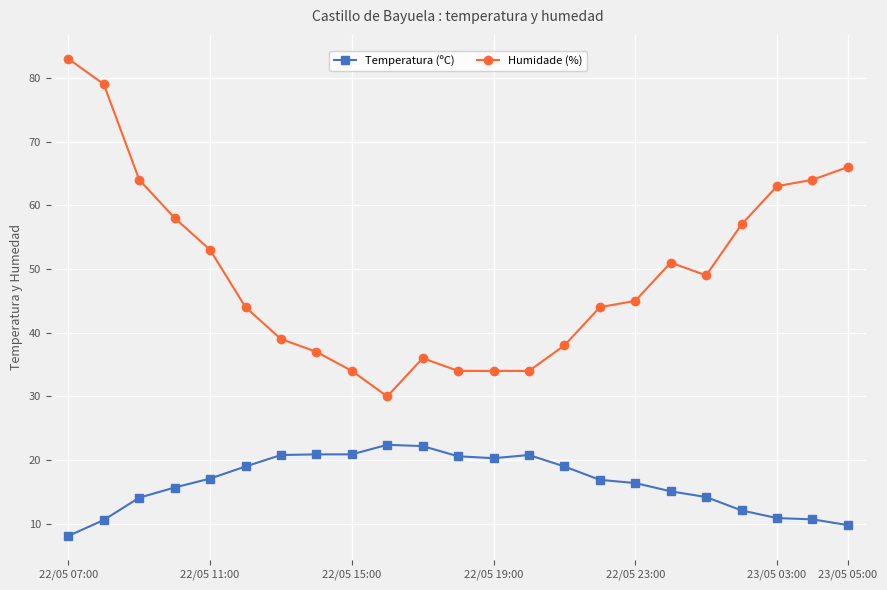

Which series has the largest total across all categories?

Humidade (%)